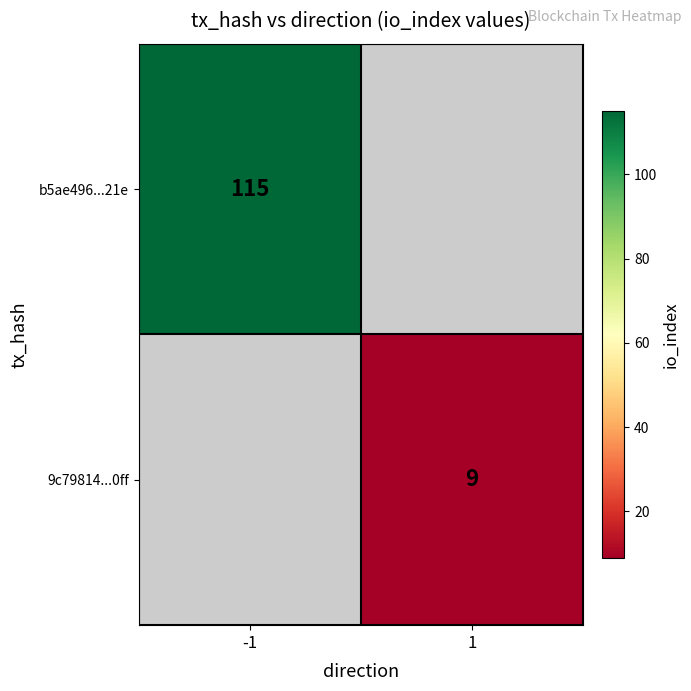

The b5ae496...21e series shows 115 at -1. True or false?

True